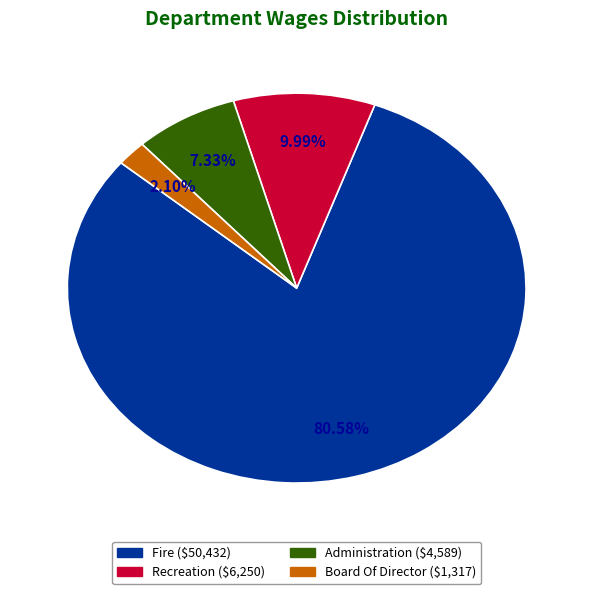

To the nearest percent, what percentage of the pie is Fire?

81%